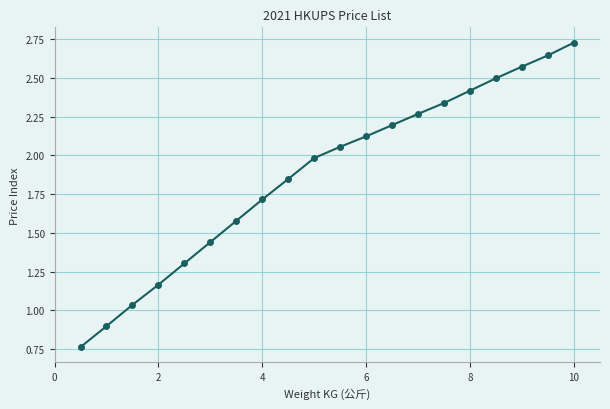

Does the chart have visible grid lines?

Yes